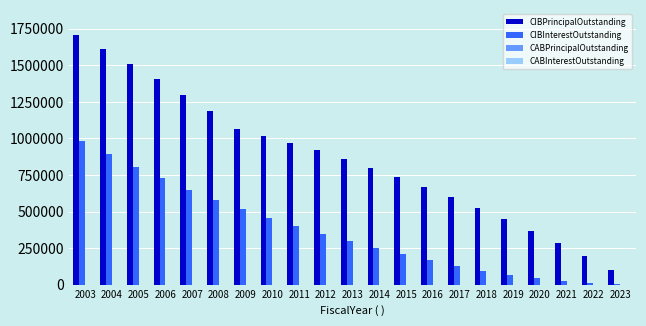

Which series changed the most between 2005 and 2013?

CIBPrincipalOutstanding